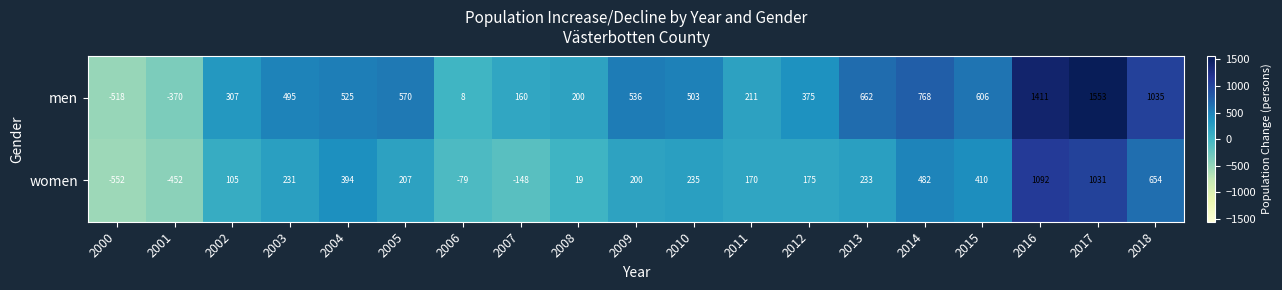

Is it true that men equals 2470 at 2016?

False